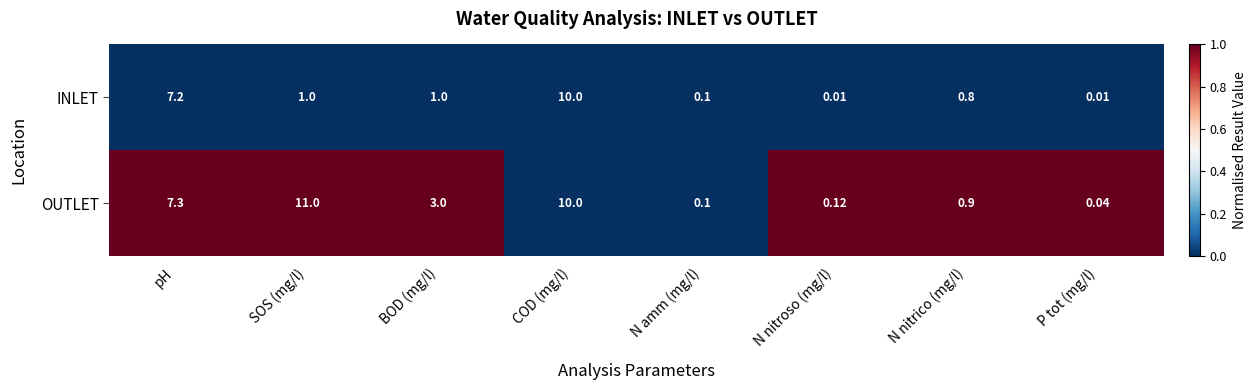

Where does the INLET series first go above 1?

pH